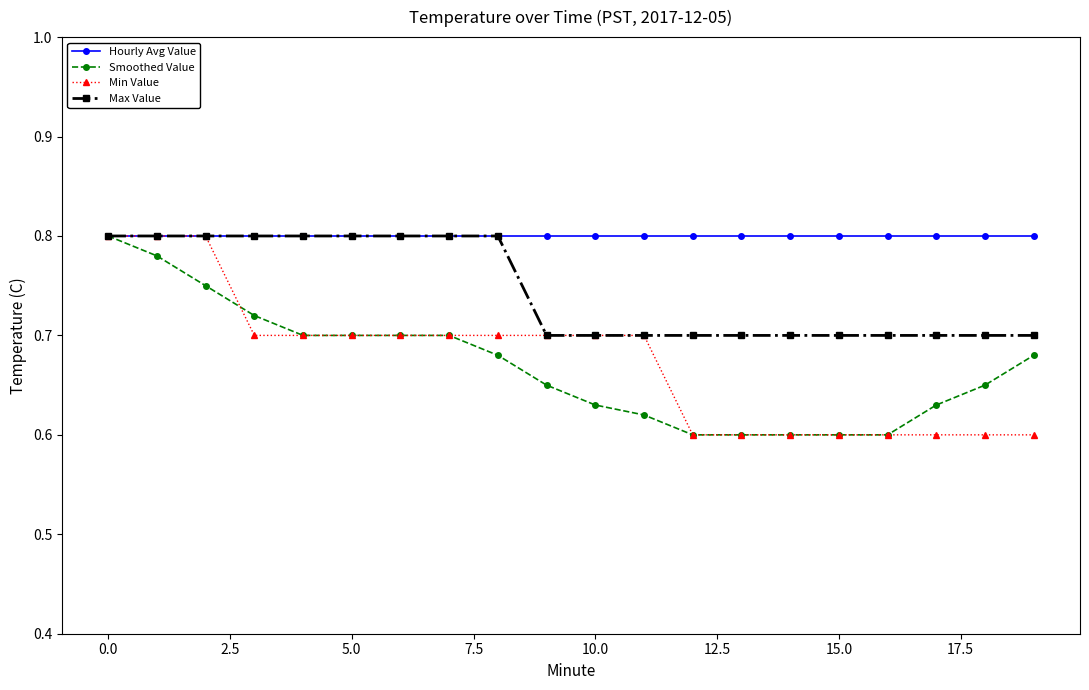

At how many categories does at least one series exceed 0?

20